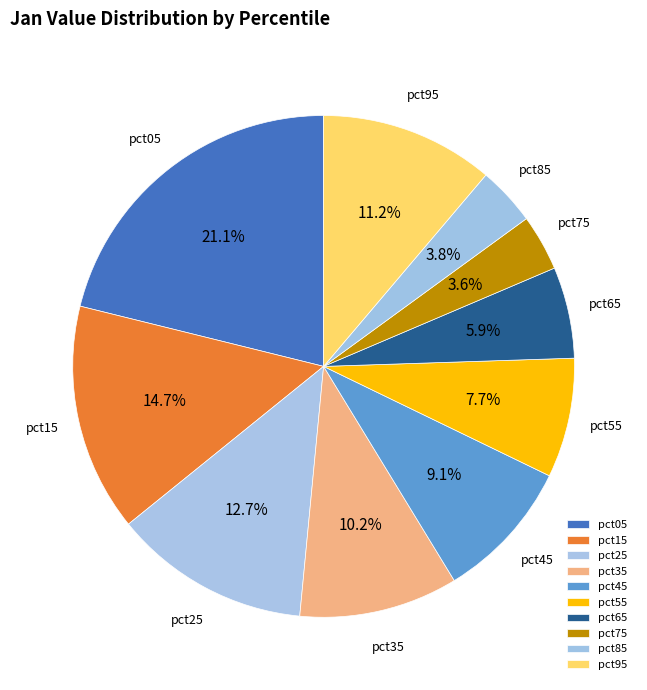

What percentage is the pct45 slice, to the nearest percent?

9%